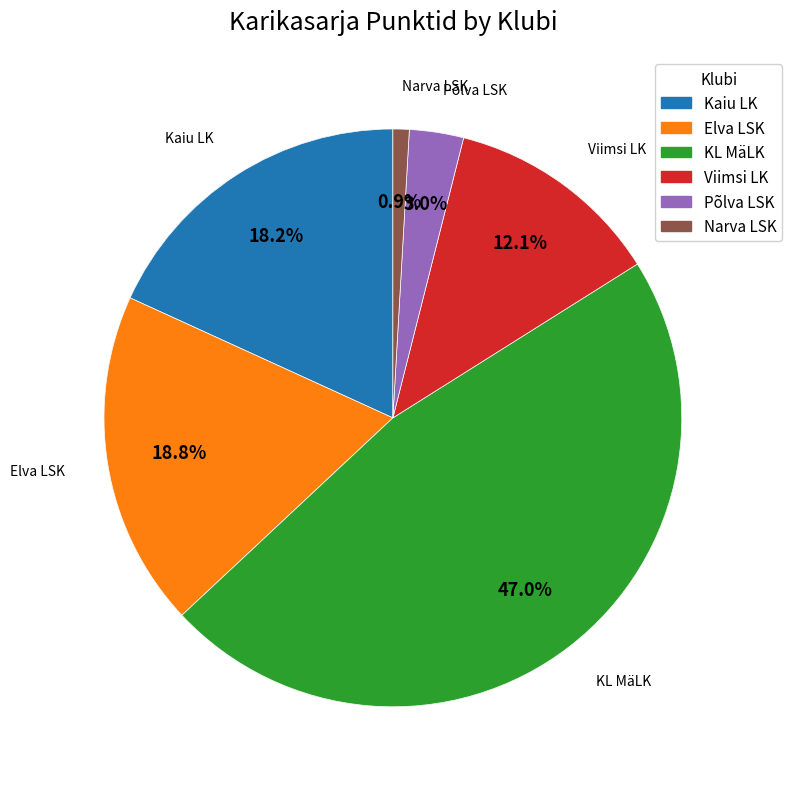

Between Elva LSK and Viimsi LK, which is larger?

Elva LSK